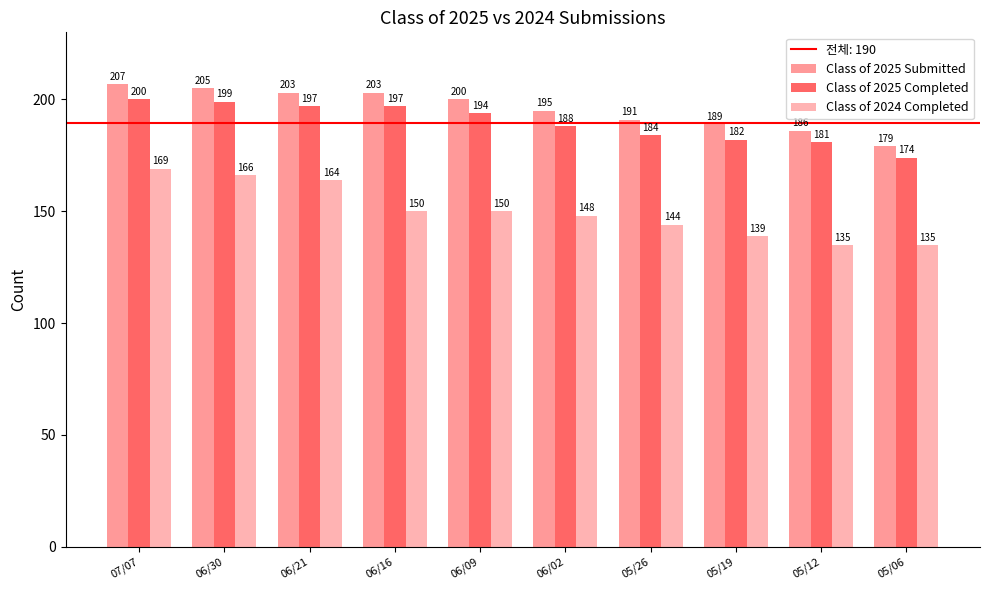

Which category has the lowest value across all series?

05/12